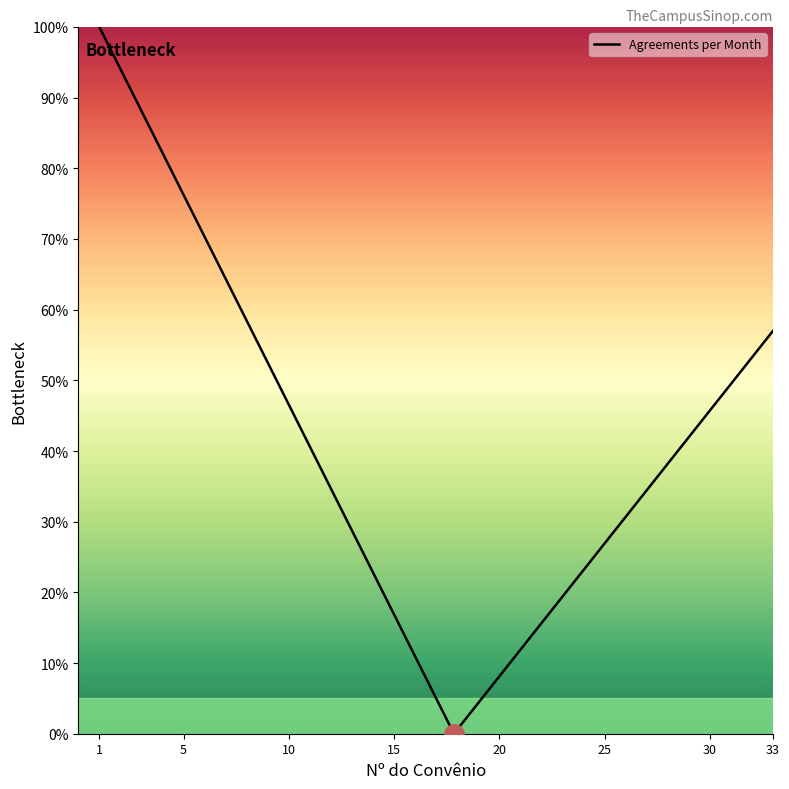

Count the number of data series in this chart.

1